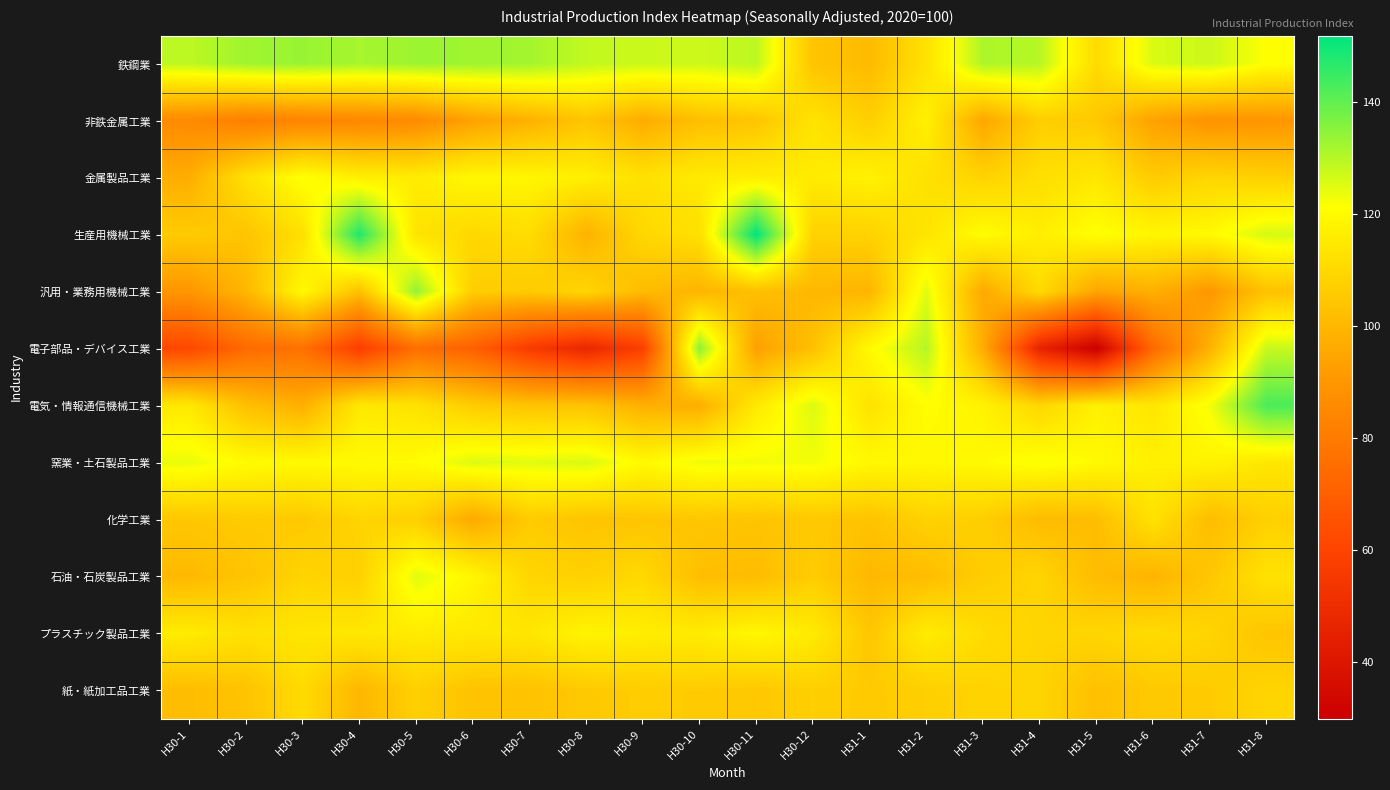

What is the maximum value shown in the chart?

151.8